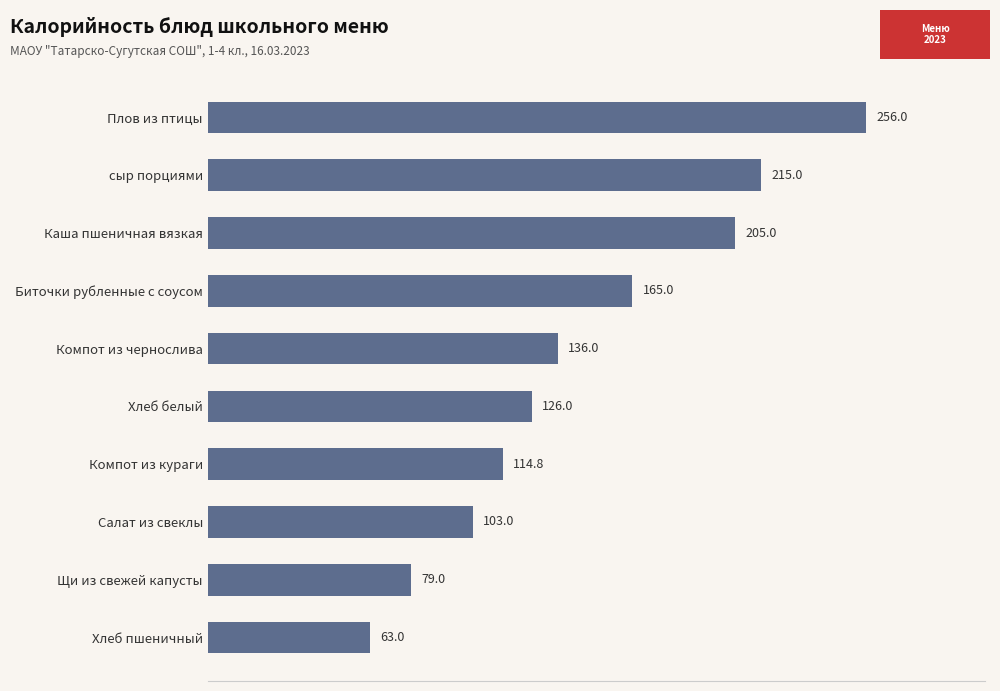

List the labels in order of value, smallest first.

Хлеб пшеничный, Щи из свежей капусты, Салат из свеклы, Компот из кураги, Хлеб белый, Компот из чернослива, Биточки рубленные с соусом, Каша пшеничная вязкая, сыр порциями, Плов из птицы